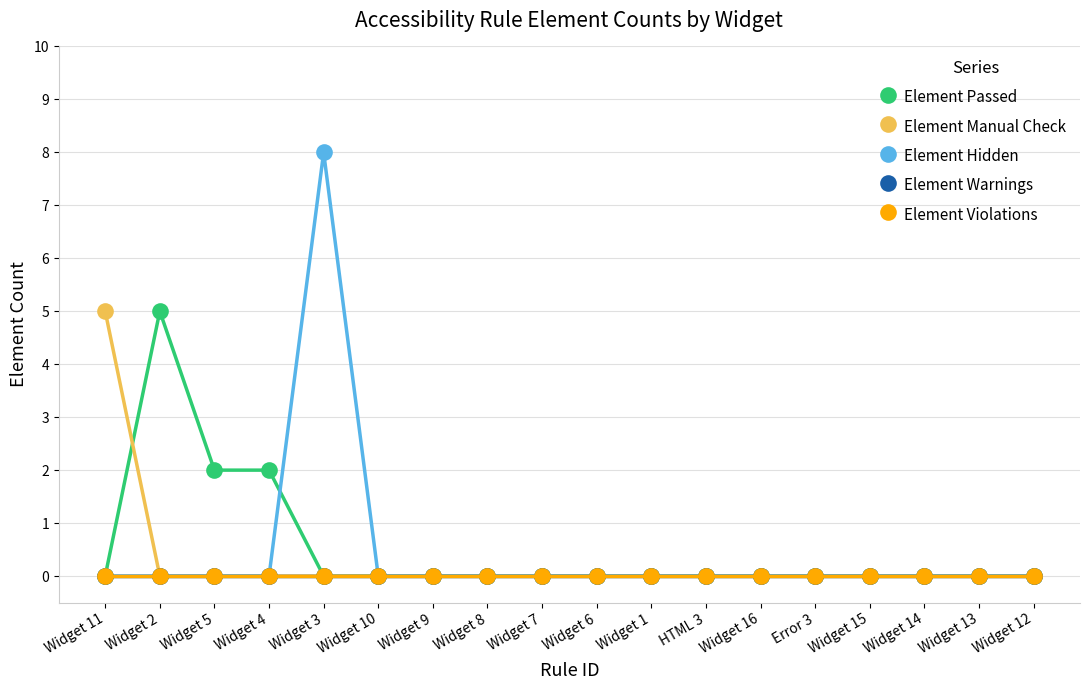

Does the chart have visible grid lines?

Yes